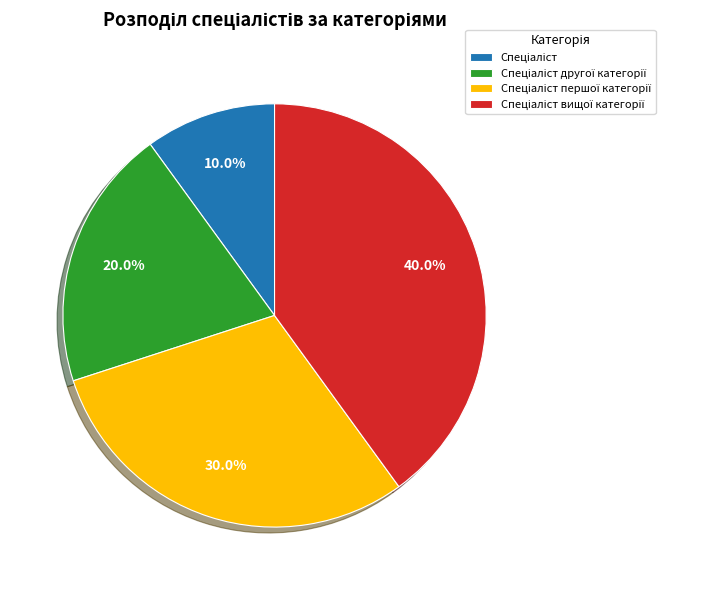

Is there a majority slice in this chart?

No